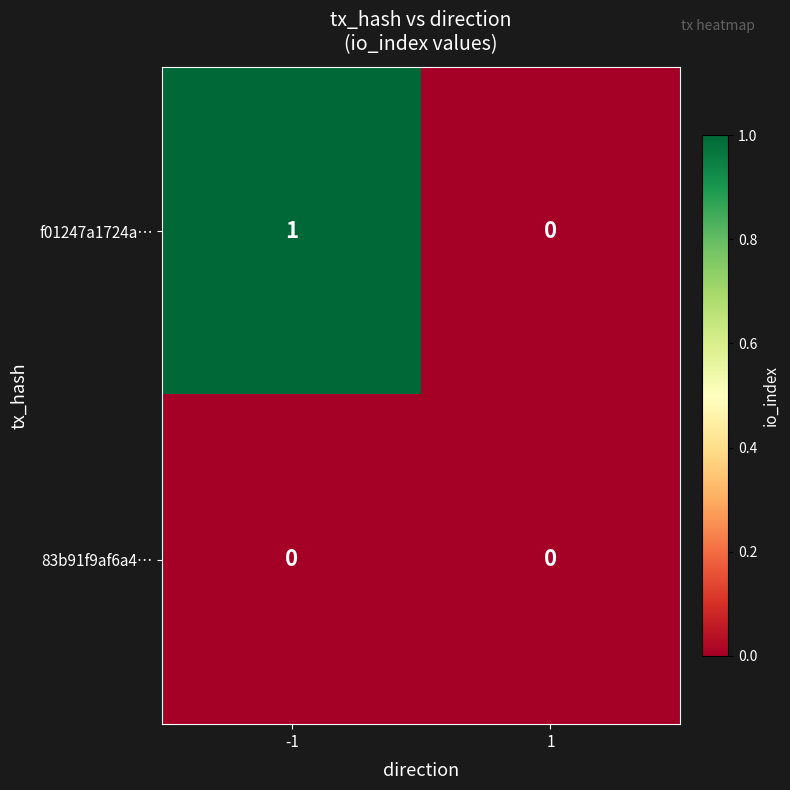

Rank the series by their average value, from lowest to highest.

83b91f9af6a4…, f01247a1724a…